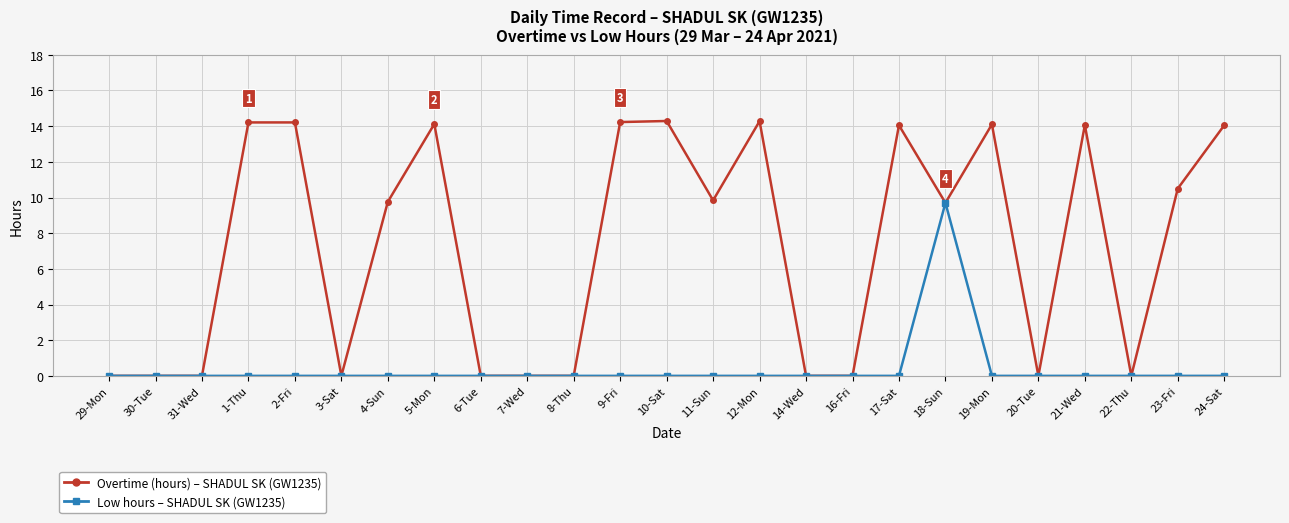

What position from the left is 30-Tue?

2